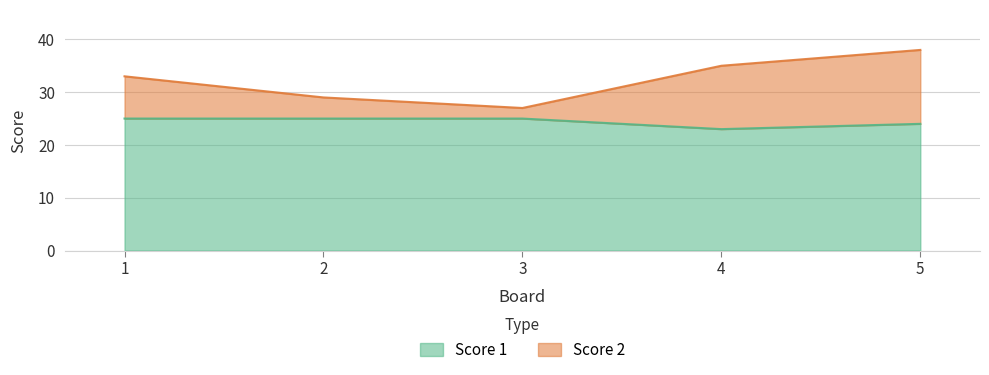

How many lines are shown in the chart?

2